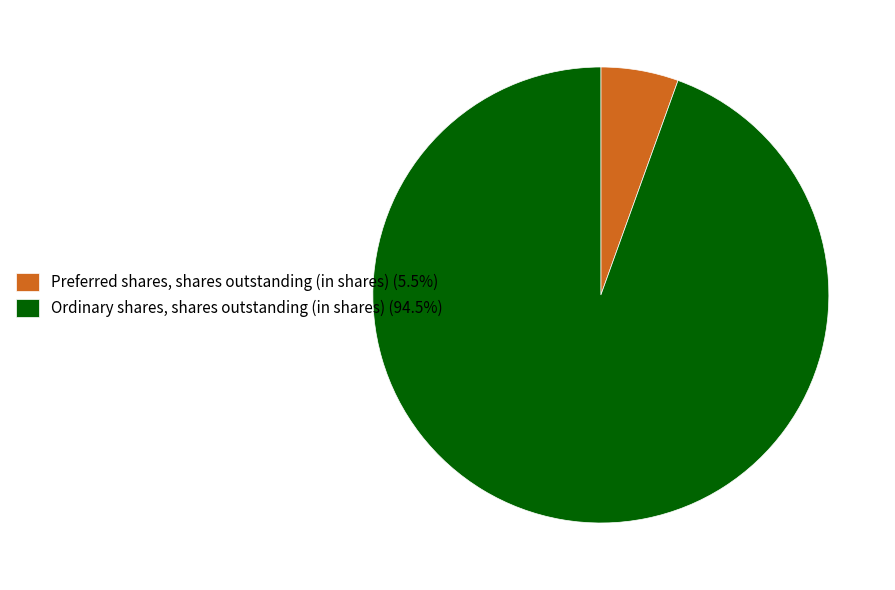

Do Preferred shares, shares outstanding (in shares) and Ordinary shares, shares outstanding (in shares) together represent more than half of the pie?

Yes